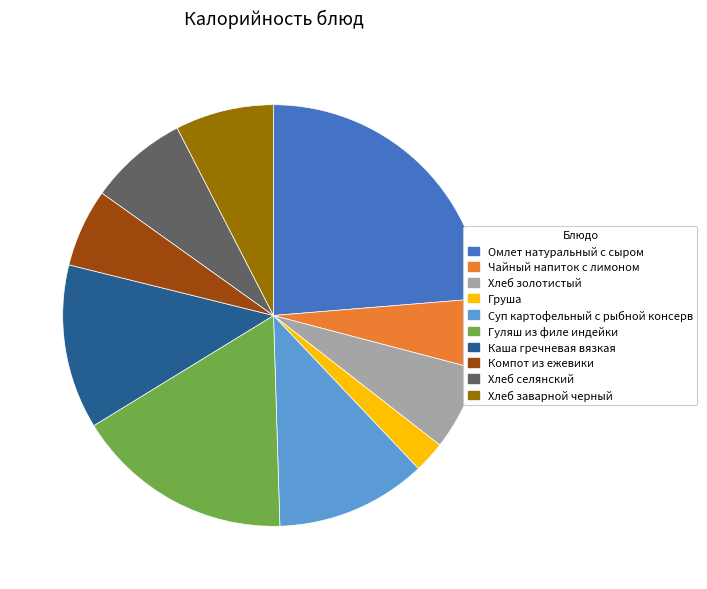

Is the sum of Хлеб селянский and Омлет натуральный с сыром greater than half?

No